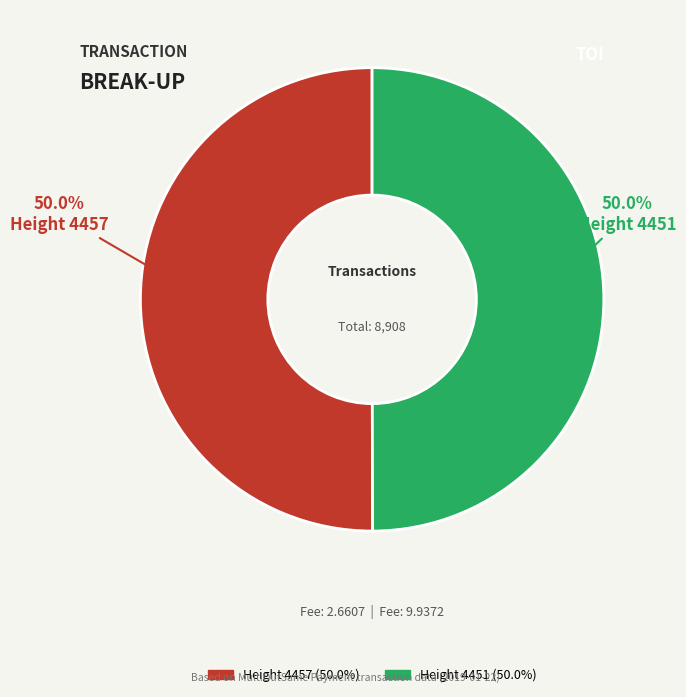

How many segments does this pie chart have?

2